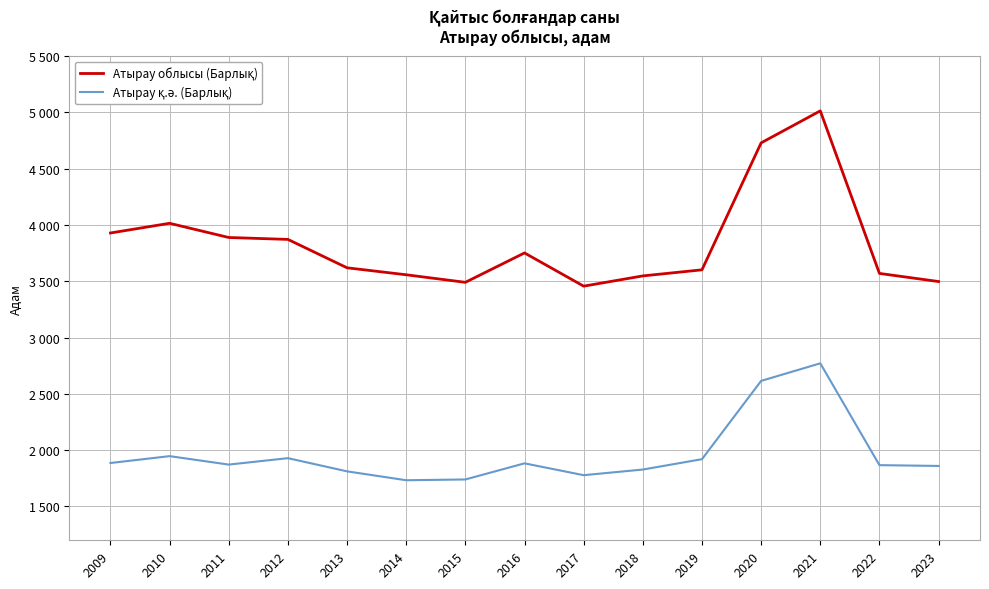

Is this an area chart (filled region under the line)?

No